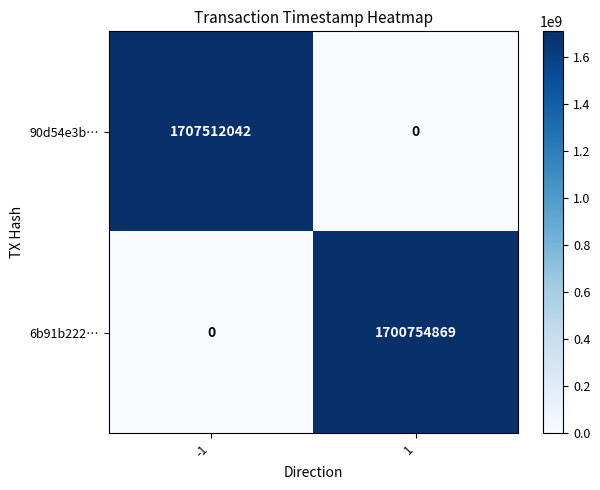

At how many categories does at least one series exceed 205234532?

2